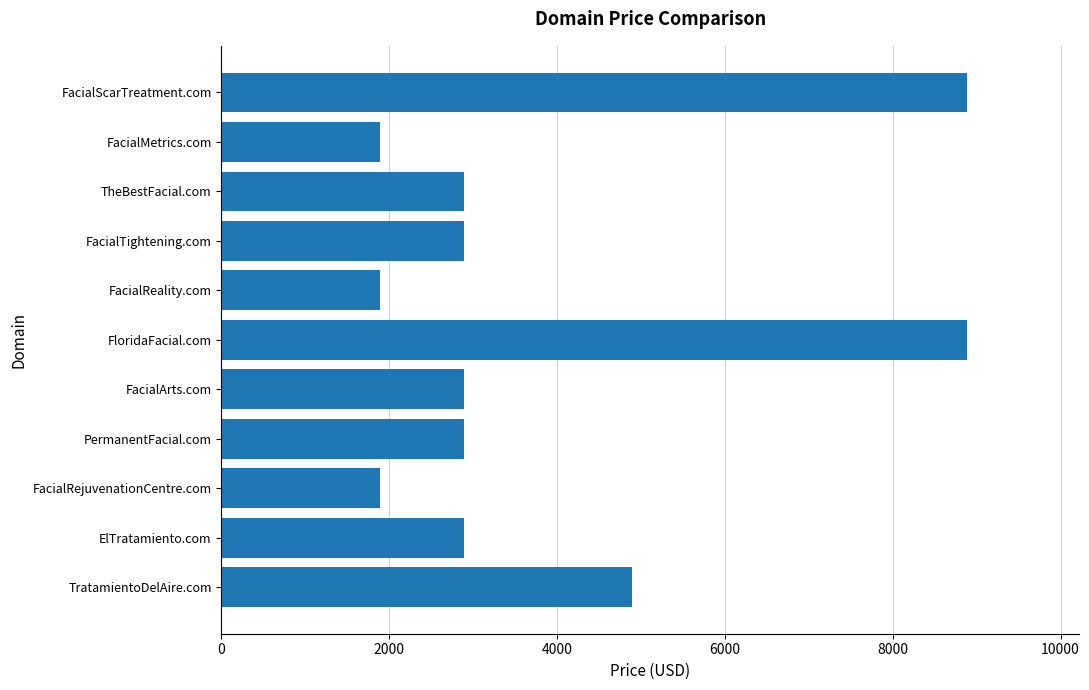

How many bars are there in total?

11